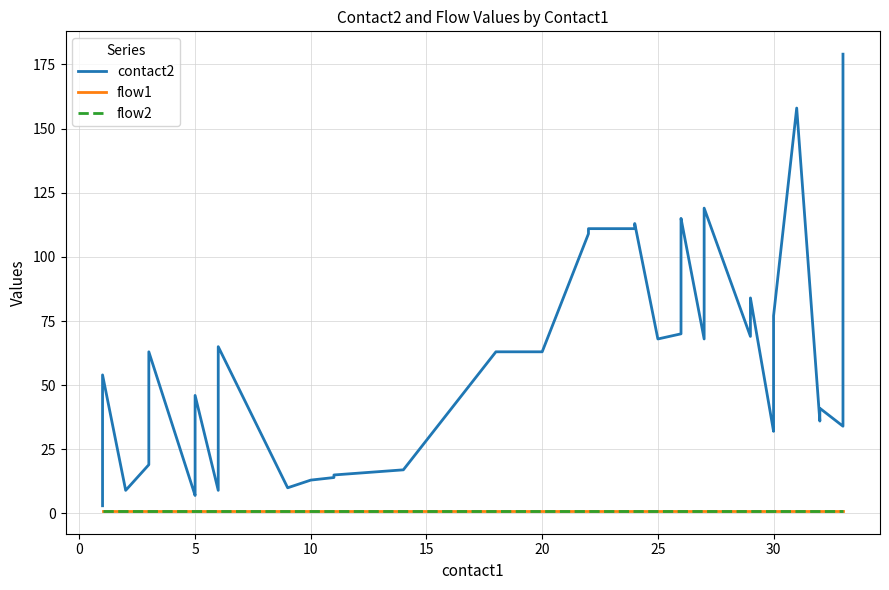

Is it true that flow1 equals 1 at 19?

True